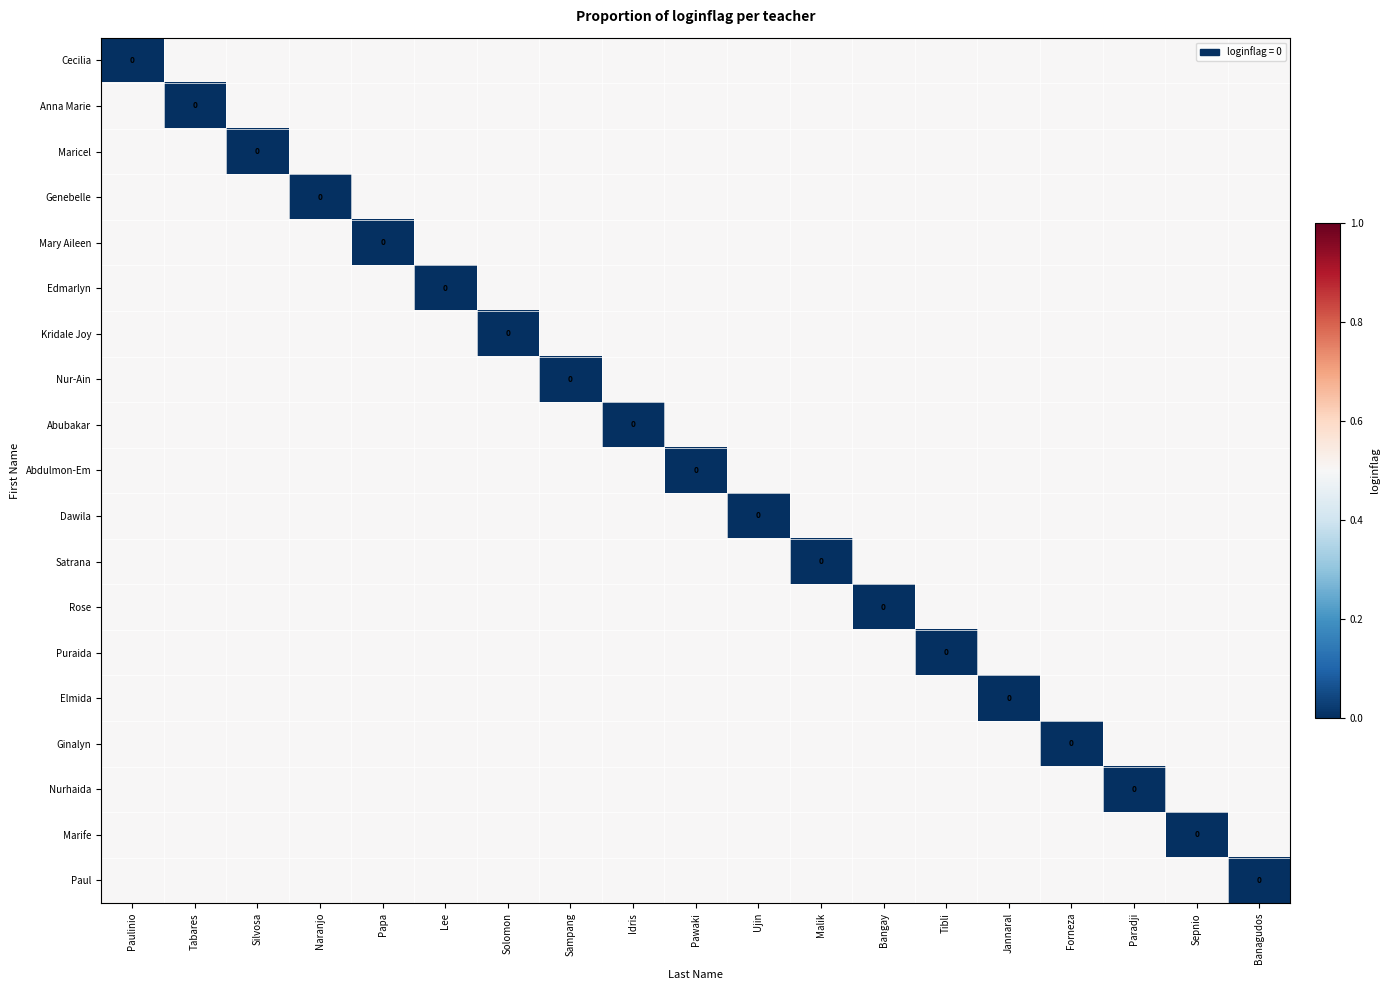

How many categories are shown in the chart?

19